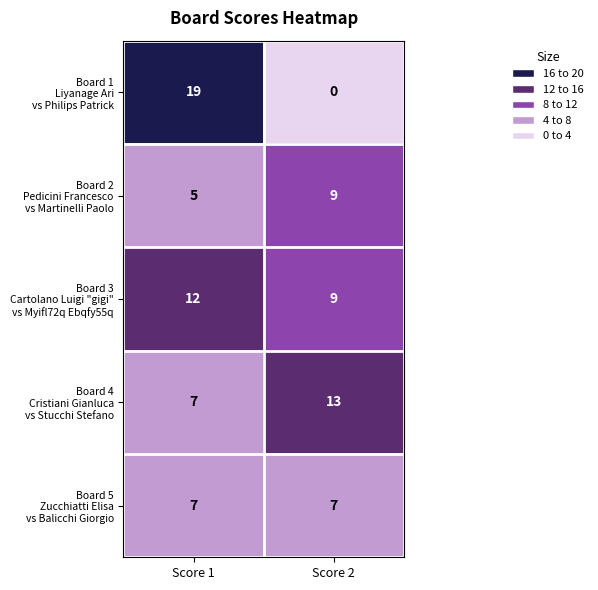

What is the difference between the highest and lowest values at Score 1?

14